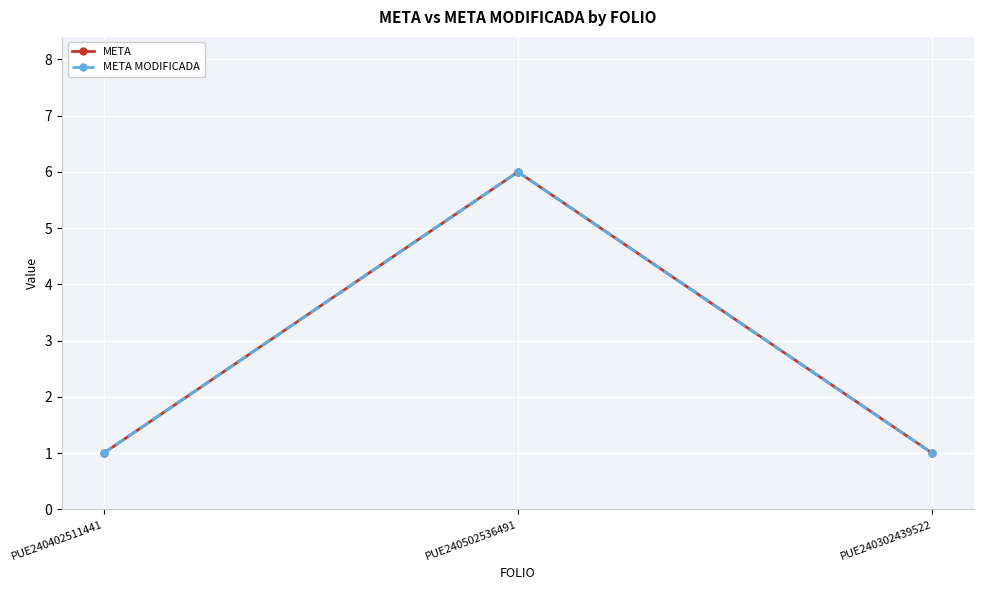

Is this an area chart (filled region under the line)?

No